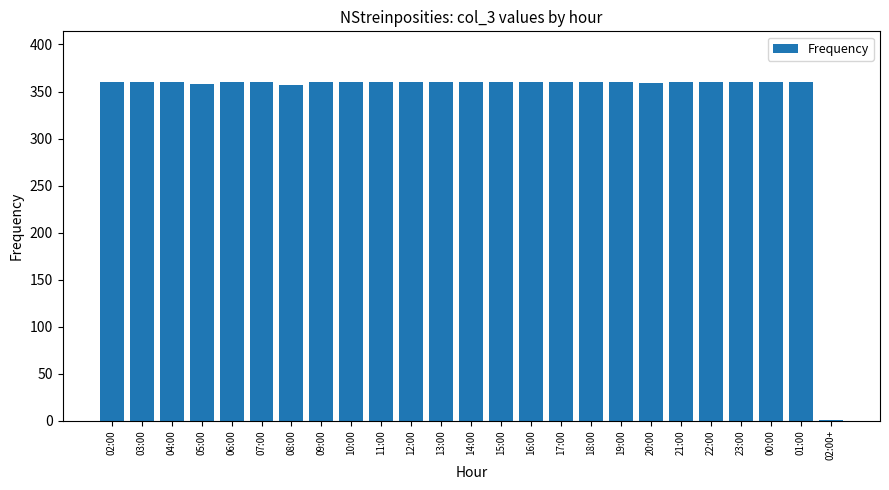

Is it true that the value at 14:00 is 360?

True